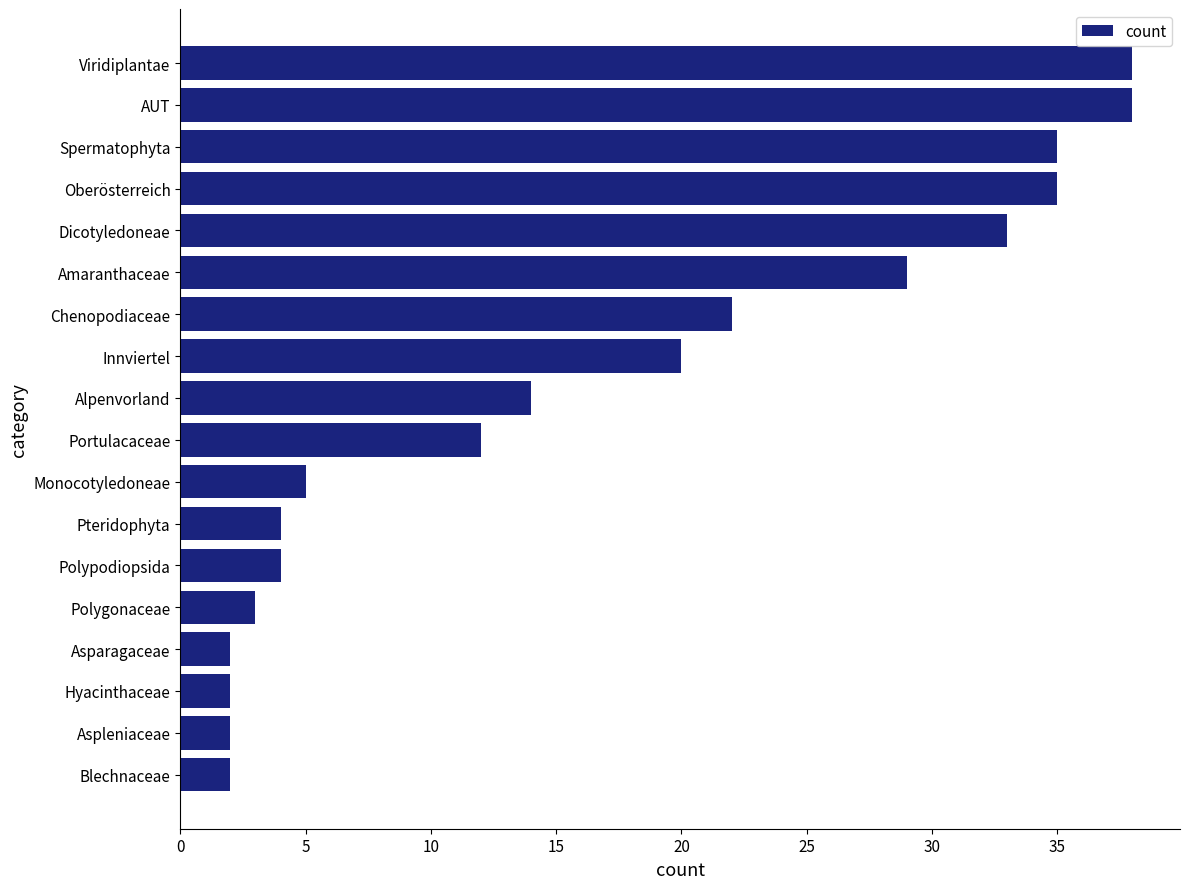

How many categories are shown in the chart?

18